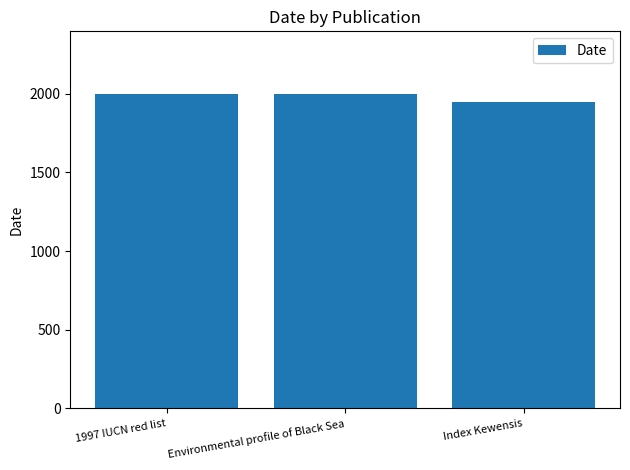

What is the difference between the maximum and minimum values?

50